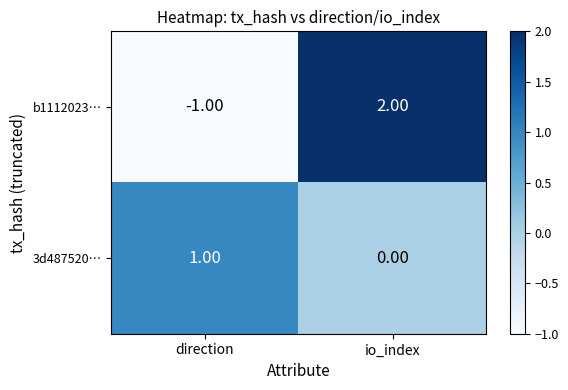

Rank the series by their maximum value, from highest to lowest.

b1112023…, 3d487520…